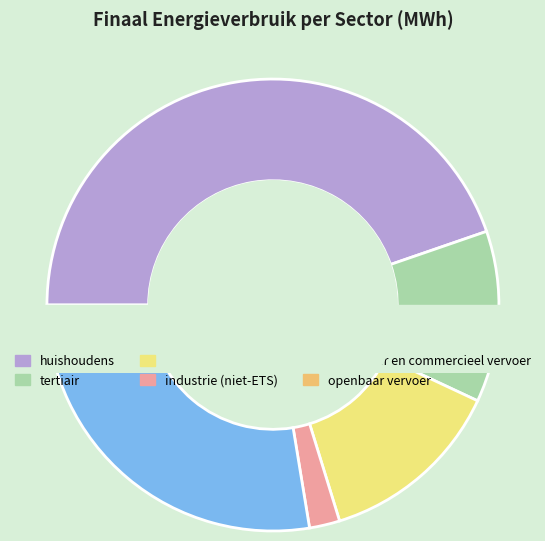

What percentage is the particulier en commercieel vervoer slice, to the nearest percent?

27%